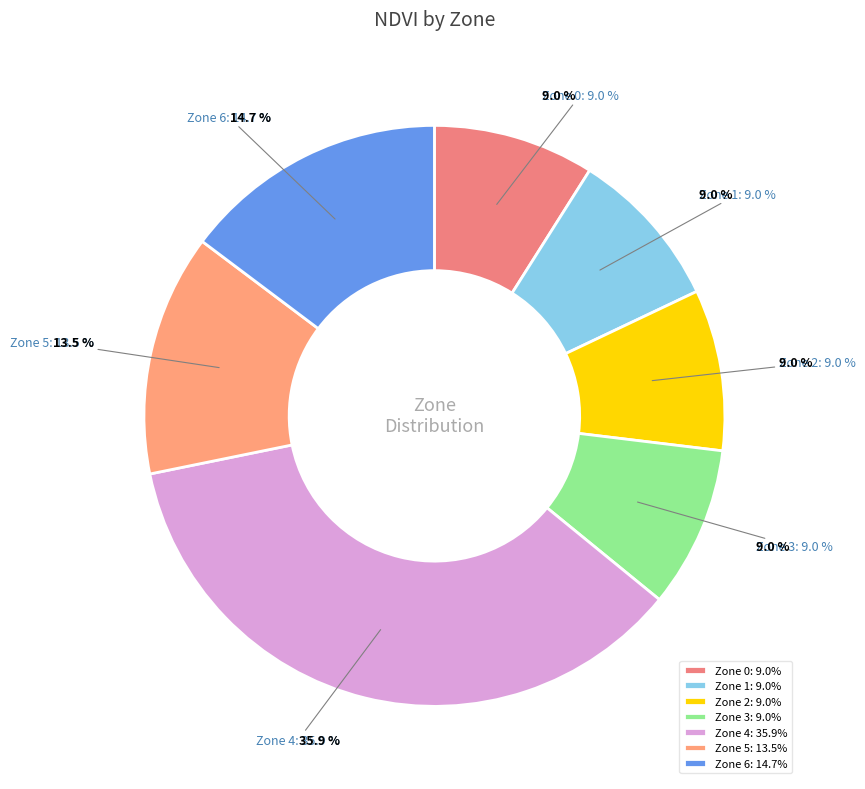

Which slice is the largest?

Zone 4